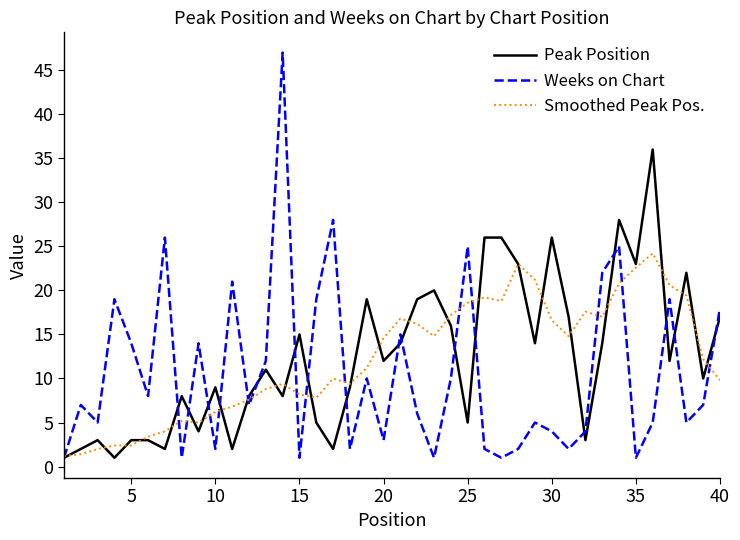

What is the maximum value shown in the chart?

47.0